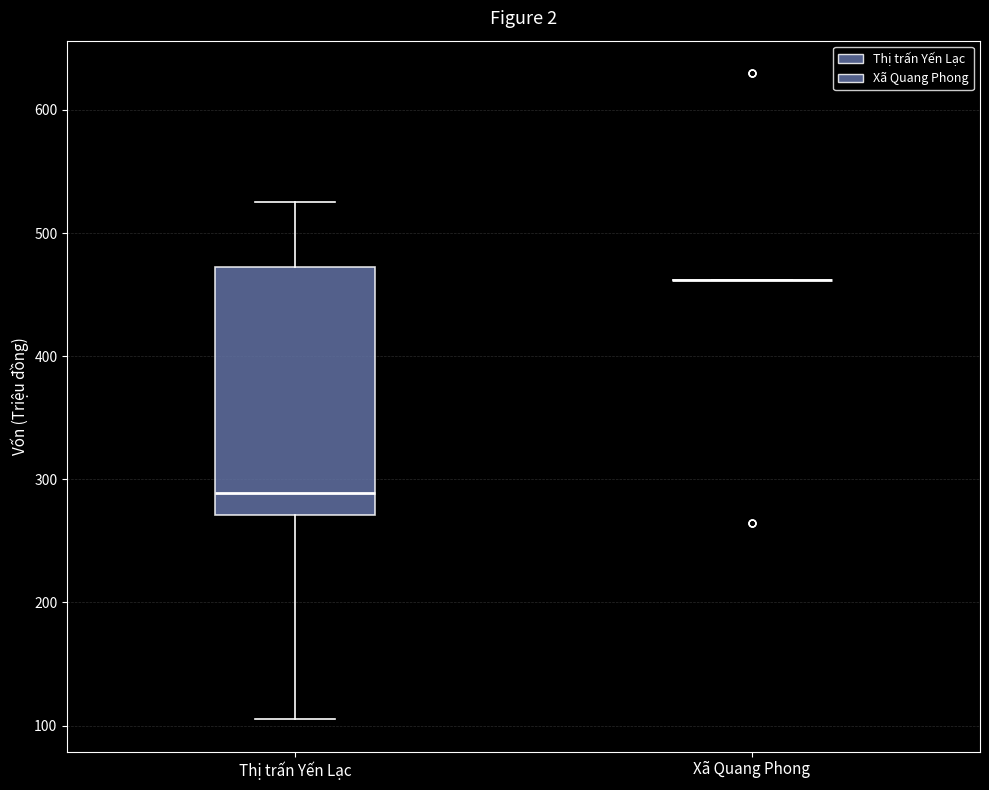

Reading left to right, transcribe this box plot: for each box, give where its median line is, the range the box spans, and where its two whiskers end, as read against the y-axis. The values are not printed on the chart, so give them approximately, as read against the axis.

Thị trấn Yến Lạc: median 290, box 270 to 470, whiskers 110 to 530
Xã Quang Phong: box collapsed to a line at 460, whiskers 460 to 460